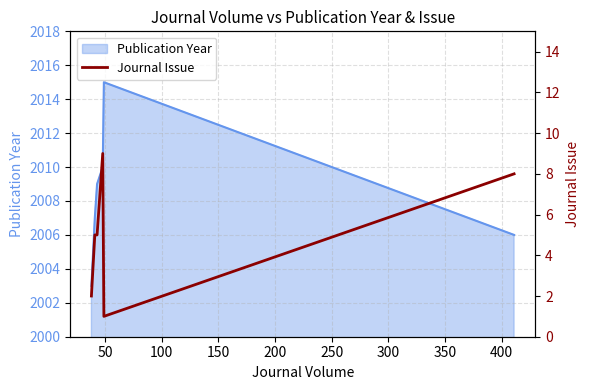

What is the maximum value for Publication Year?

2015